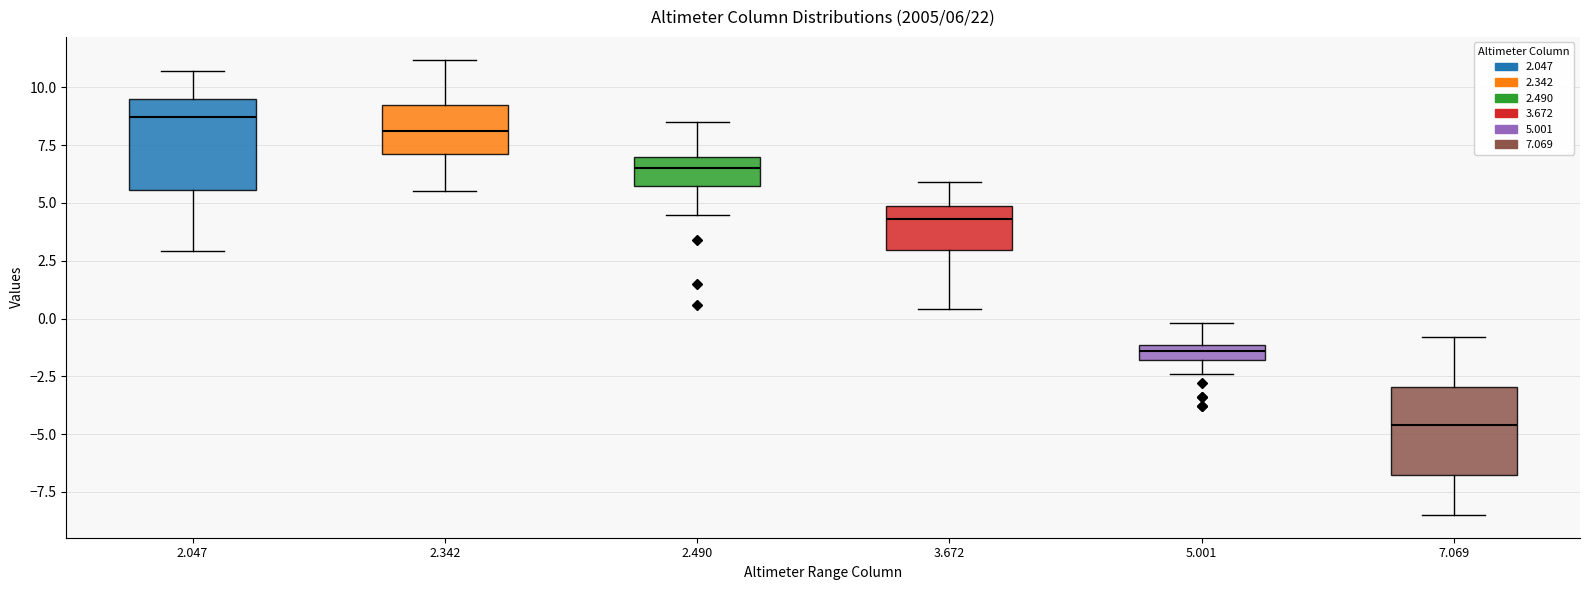

Which box's median line is the highest?

2.047